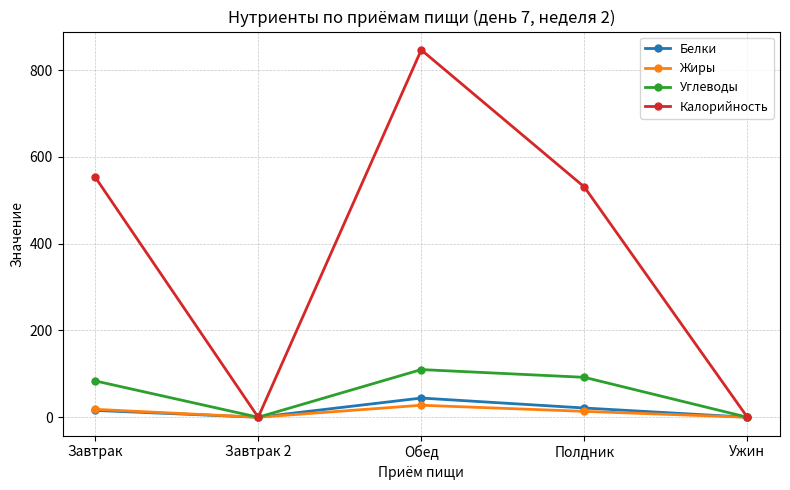

True or false: Калорийность has a value of 327.4 at Ужин.

False